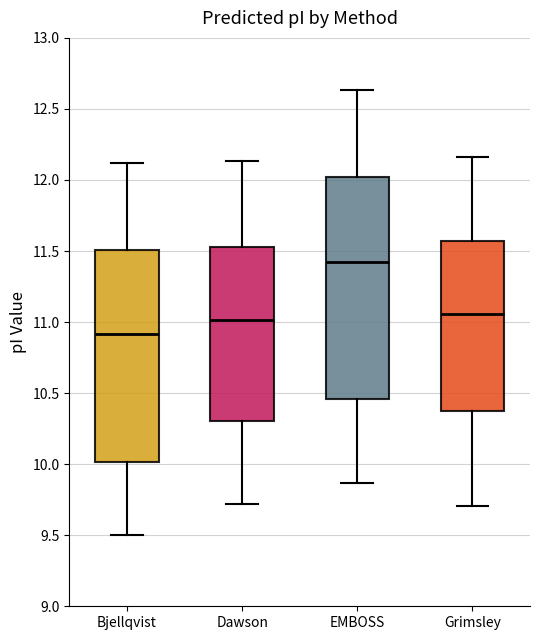

Reading left to right, read every box against the y-axis: the position of its median line, the range the box covers, and the ends of its whiskers. The values are not printed on the chart, so give them approximately, as read against the axis.

Bjellqvist: median 10.90, box 10.00 to 11.50, whiskers 9.50 to 12.10
Dawson: median 11.00, box 10.30 to 11.55, whiskers 9.70 to 12.15
EMBOSS: median 11.45, box 10.45 to 12.00, whiskers 9.85 to 12.65
Grimsley: median 11.05, box 10.40 to 11.55, whiskers 9.70 to 12.15